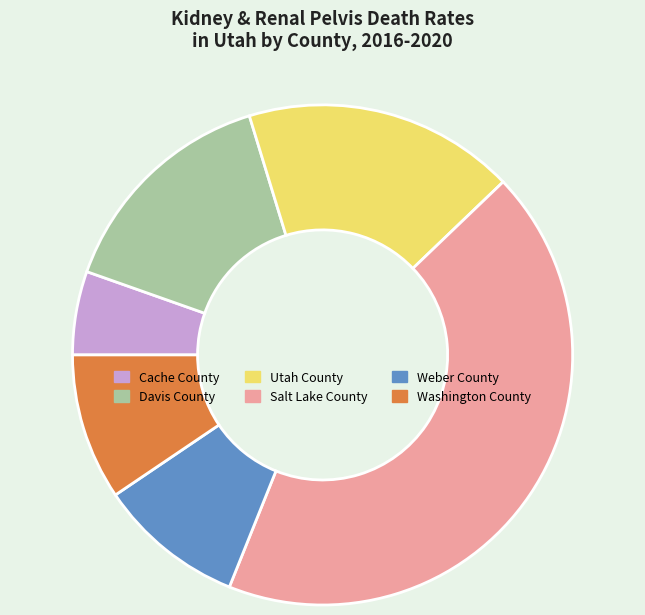

Does any single category account for the majority?

No